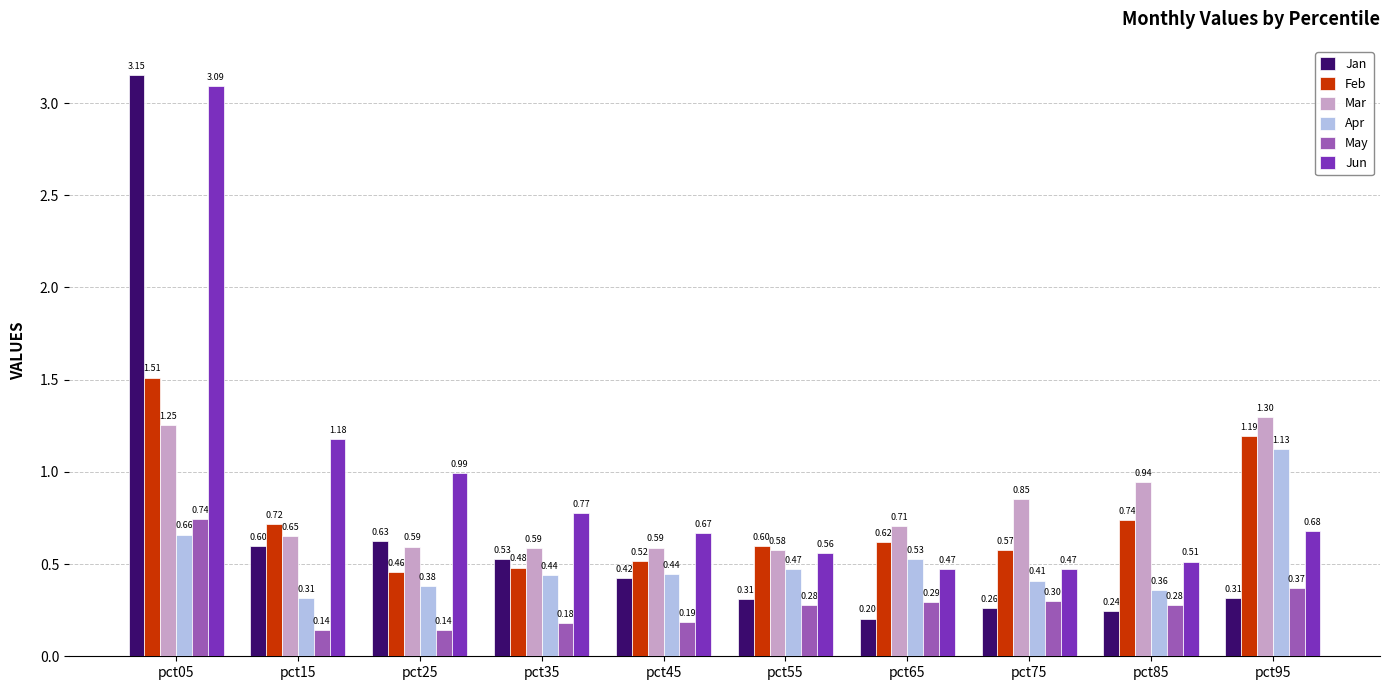

Which series changed the most between pct05 and pct95?

Jan